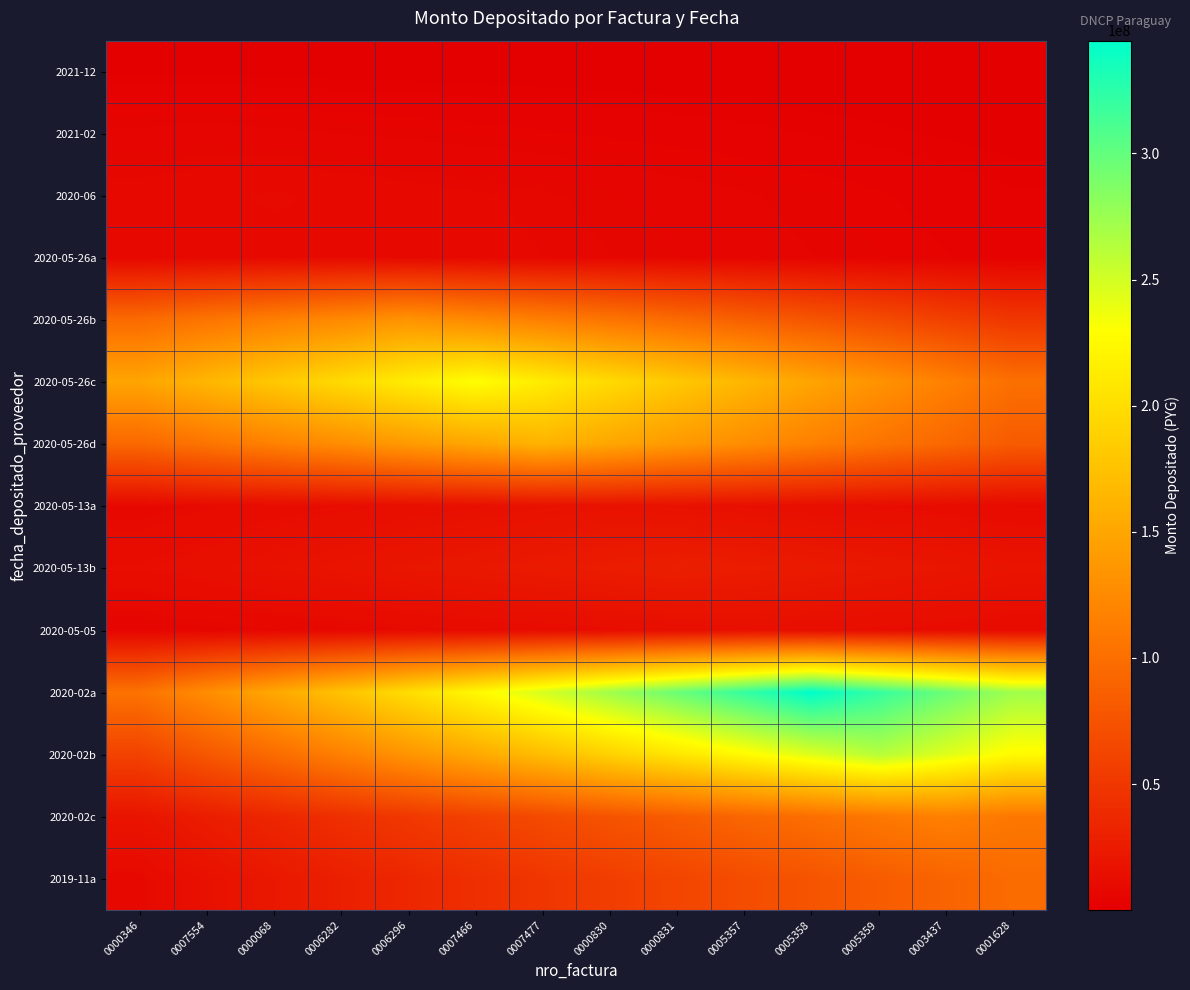

At how many categories does at least one series exceed 315695734?

3